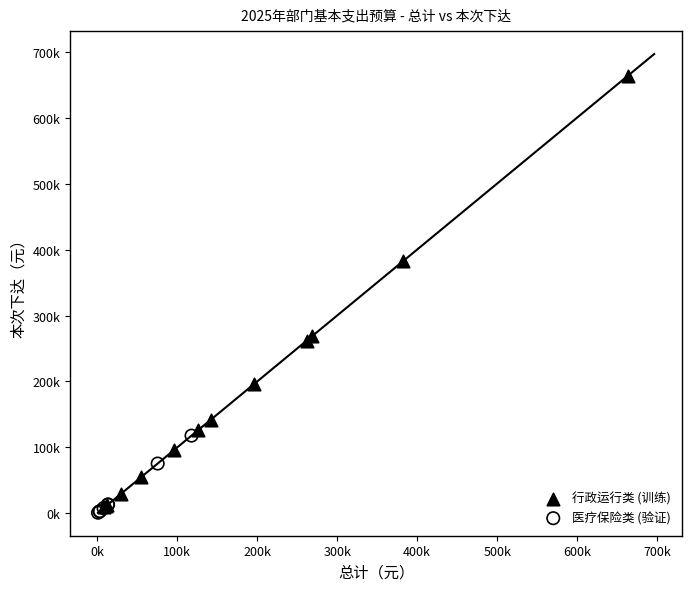

Which series reaches the minimum Y coordinate?

医疗保险类 (验证)